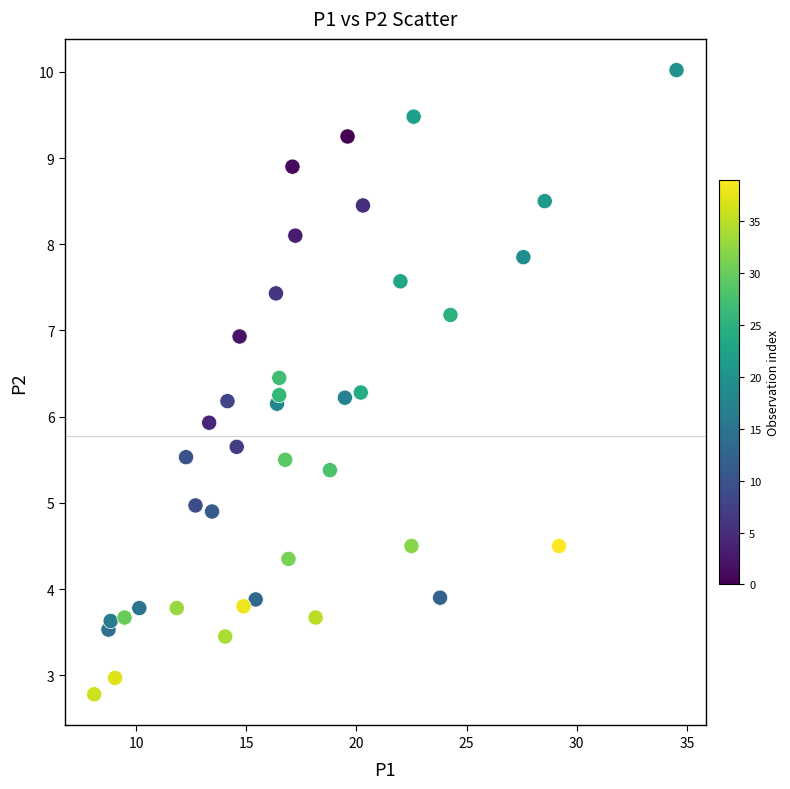

What is the range of Y values (max minus min)?

7.2